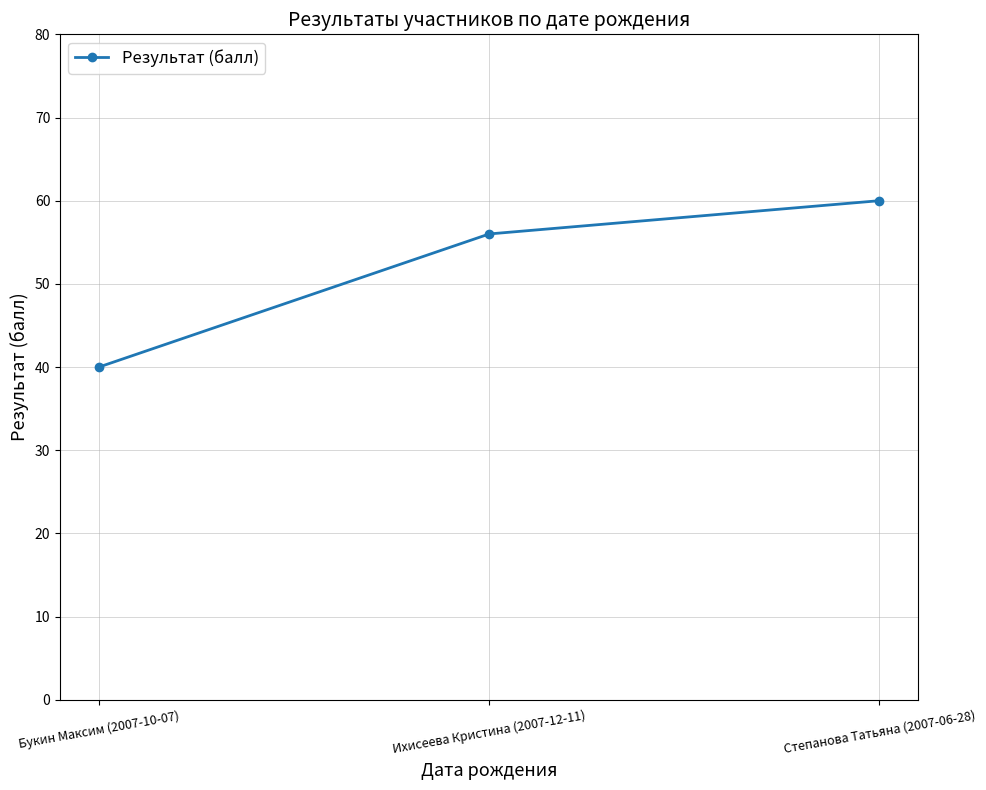

What is the maximum value shown in the chart?

60